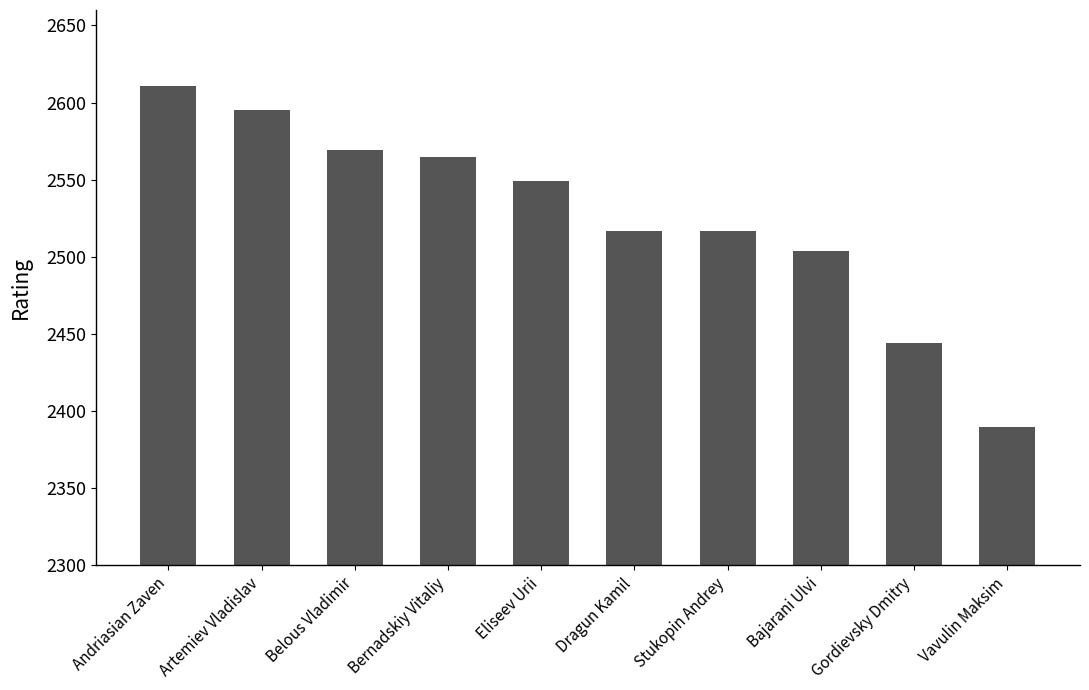

How many bars are there in total?

10